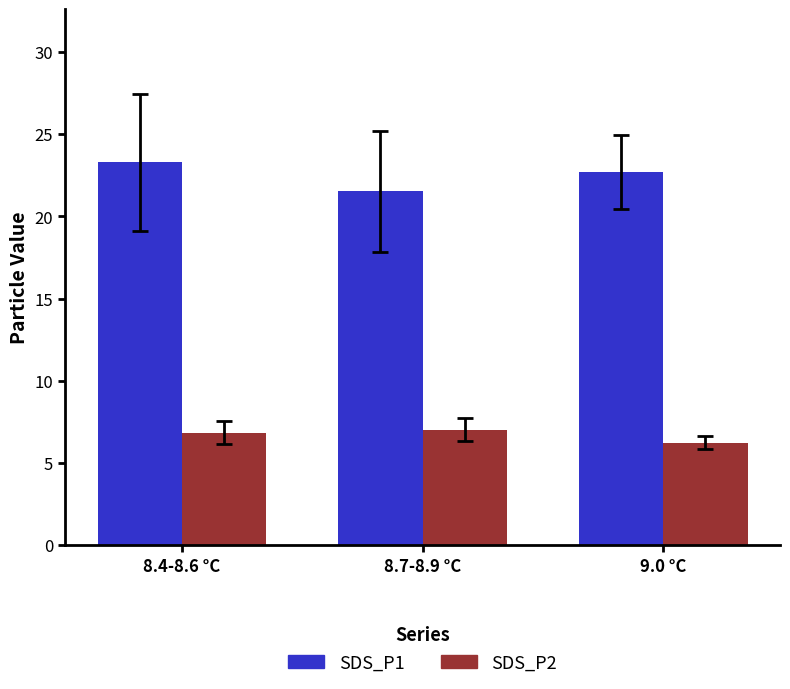

What is the sum of the SDS_P2 values at 8.4-8.6 °C and 9.0 °C?

13.1